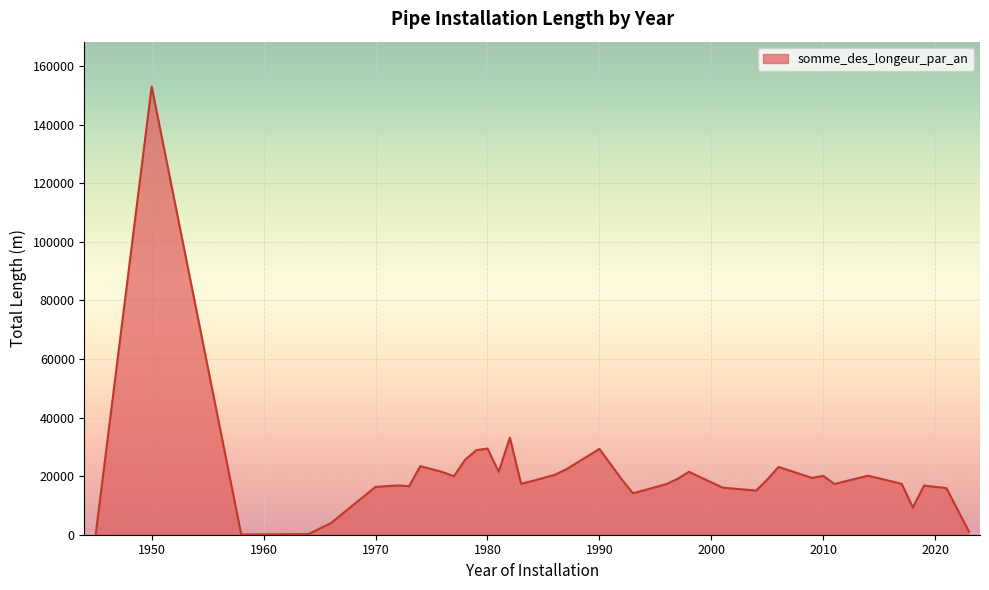

What is the greatest value displayed?

152982